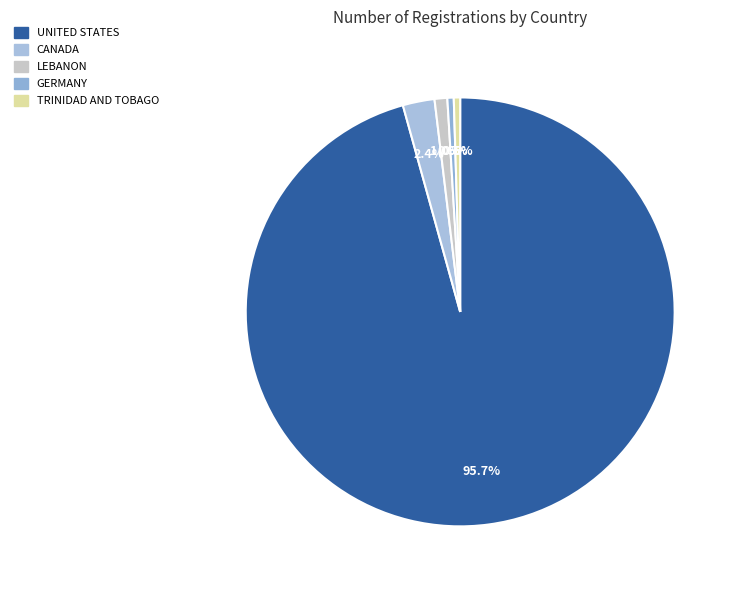

What is the ratio of the value at UNITED STATES to the value at GERMANY?

200.0